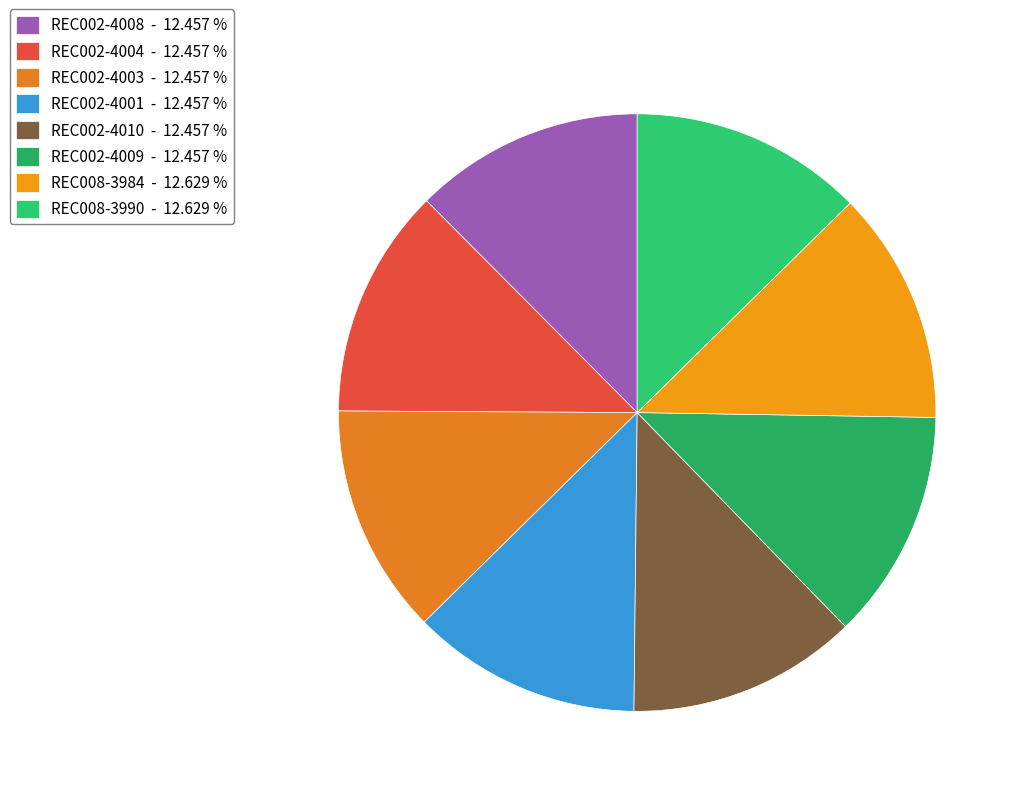

Approximately how many times larger is the value at REC002-4010 compared to REC002-4001?

1.0